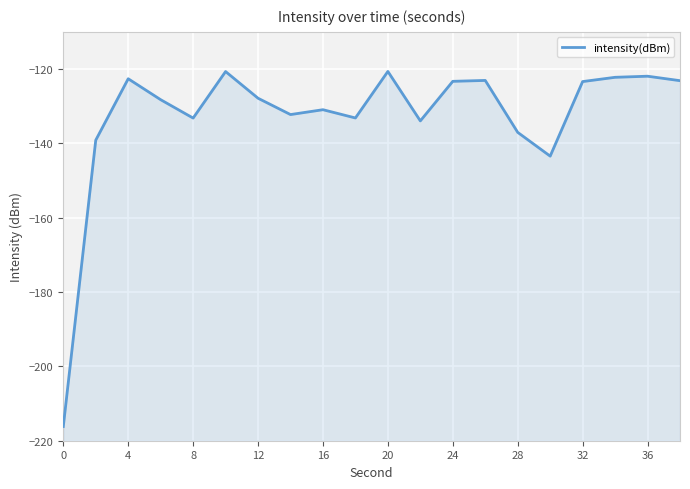

How many data points are less than -127?

11